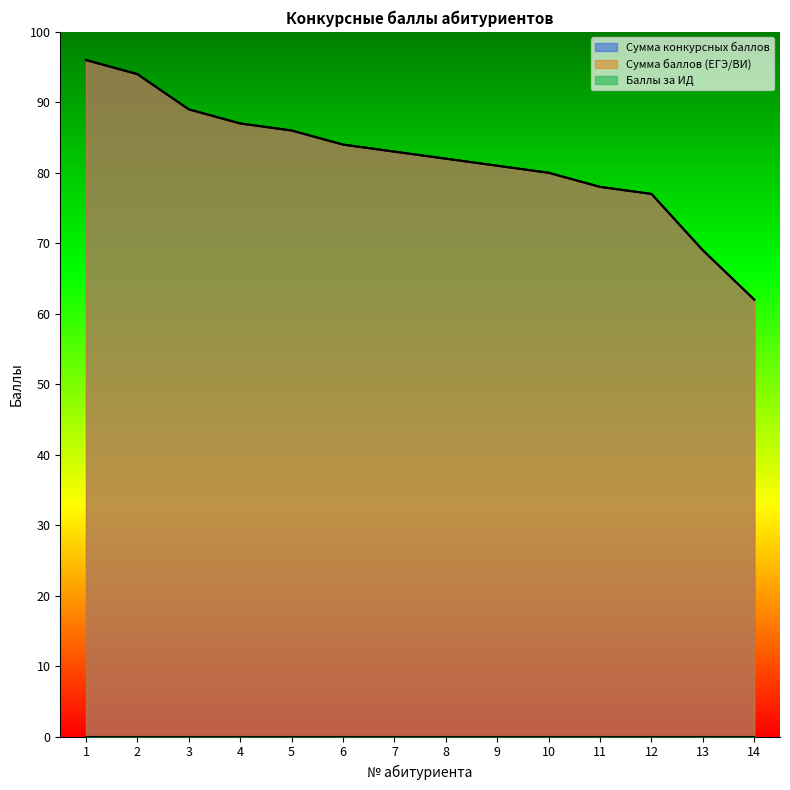

True or false: Сумма конкурсных баллов and Сумма баллов (ЕГЭ/ВИ) cross at least once.

False